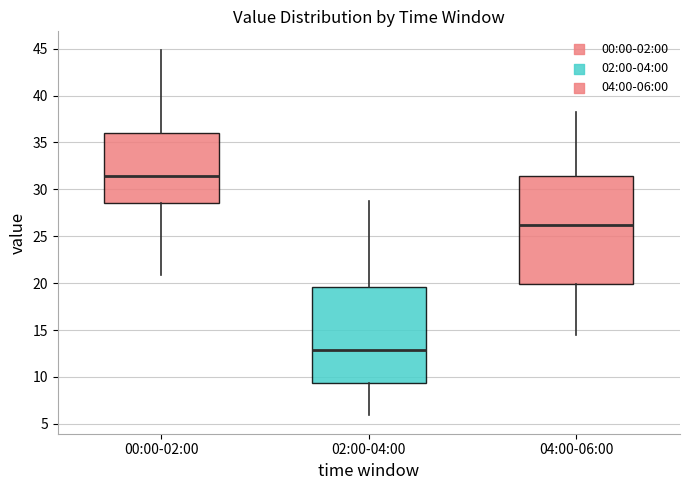

Reading left to right, transcribe this box plot: for each box, give where its median line is, the range the box spans, and where its two whiskers end, as read against the y-axis. The values are not printed on the chart, so give them approximately, as read against the axis.

00:00-02:00: median 31.5, box 28.5 to 36.0, whiskers 21.0 to 45.0
02:00-04:00: median 13.0, box 9.5 to 19.5, whiskers 6.0 to 29.0
04:00-06:00: median 26.0, box 20.0 to 31.5, whiskers 14.5 to 38.0